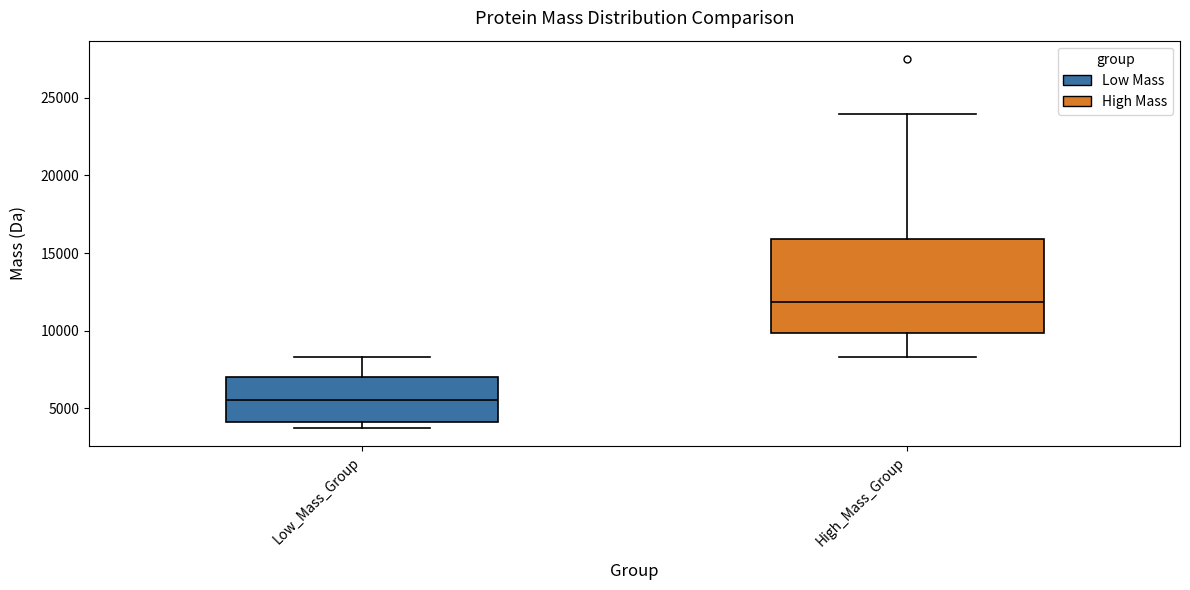

Comparing the boxes themselves (not the whiskers), which one is the tallest?

High_Mass_Group